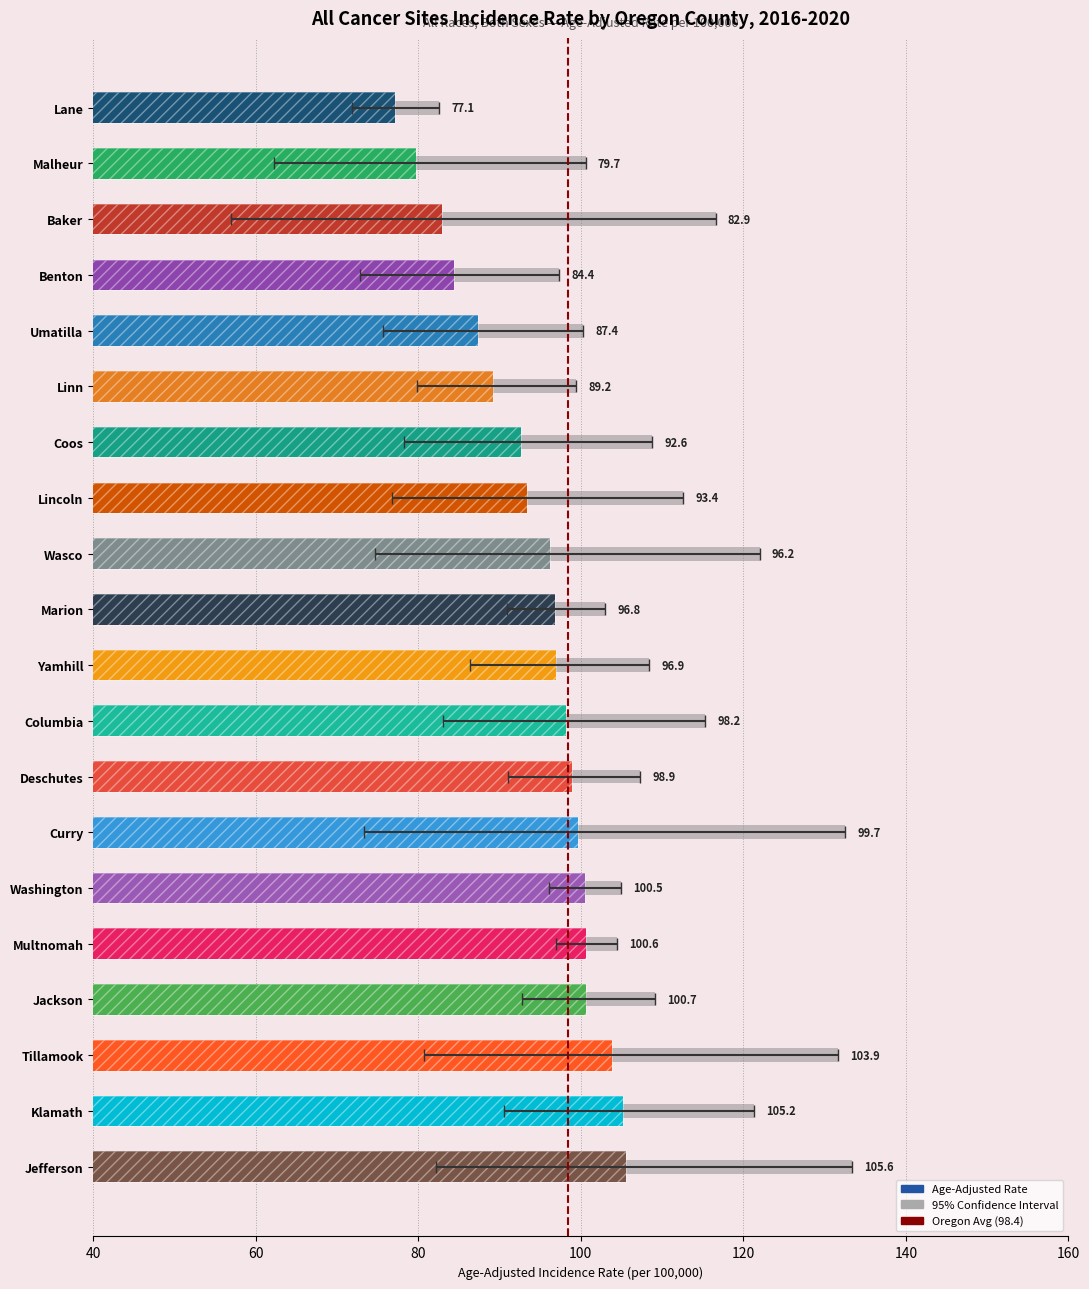

Reading left to right, what are all the values shown in this chart?

Age-Adjusted Rate: 77.1	79.7	82.9	84.4	87.4	89.2	92.6	93.4	96.2	96.8	96.9	98.2	98.9	99.7	100.5	100.6	100.7	103.9	105.2	105.6
Lower CI: 71.9	62.2	57.0	72.8	75.7	79.8	78.2	76.8	74.7	90.9	86.4	83.1	91.0	73.3	96.1	97.0	92.8	80.7	90.6	82.2
Upper CI: 82.6	100.6	116.6	97.3	100.3	99.4	108.8	112.6	122.0	103.0	108.4	115.3	107.3	132.5	104.9	104.4	109.1	131.6	121.3	133.4